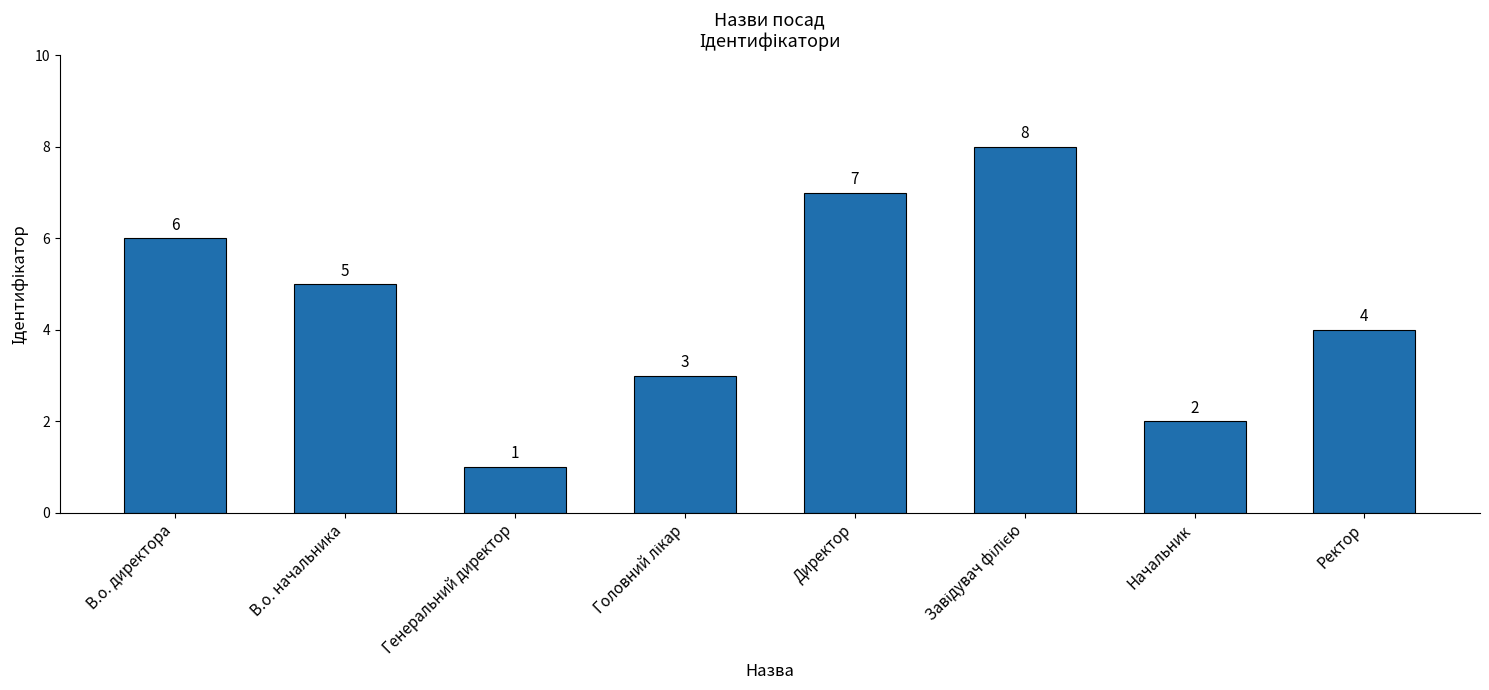

What is the label of the 2nd bar from the left?

В.о. начальника